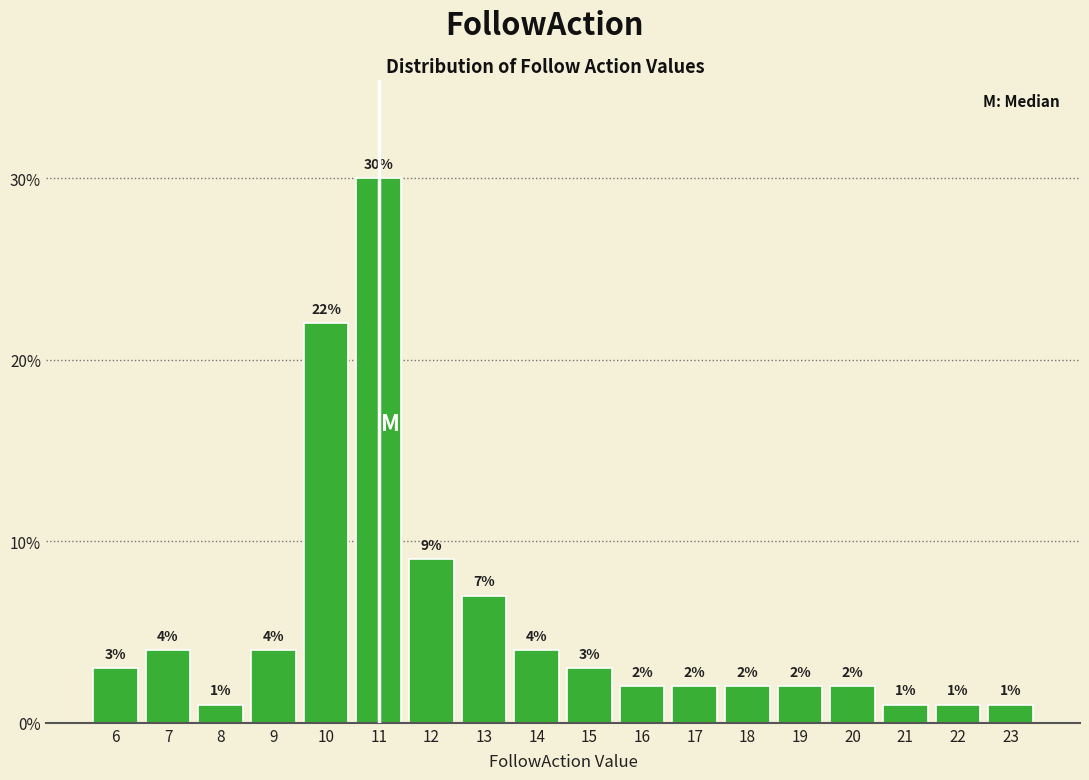

Reading left to right, transcribe all the data shown in this chart.

3.0	4.0	1.0	4.0	22.0	30.0	9.0	7.0	4.0	3.0	2.0	2.0	2.0	2.0	2.0	1.0	1.0	1.0